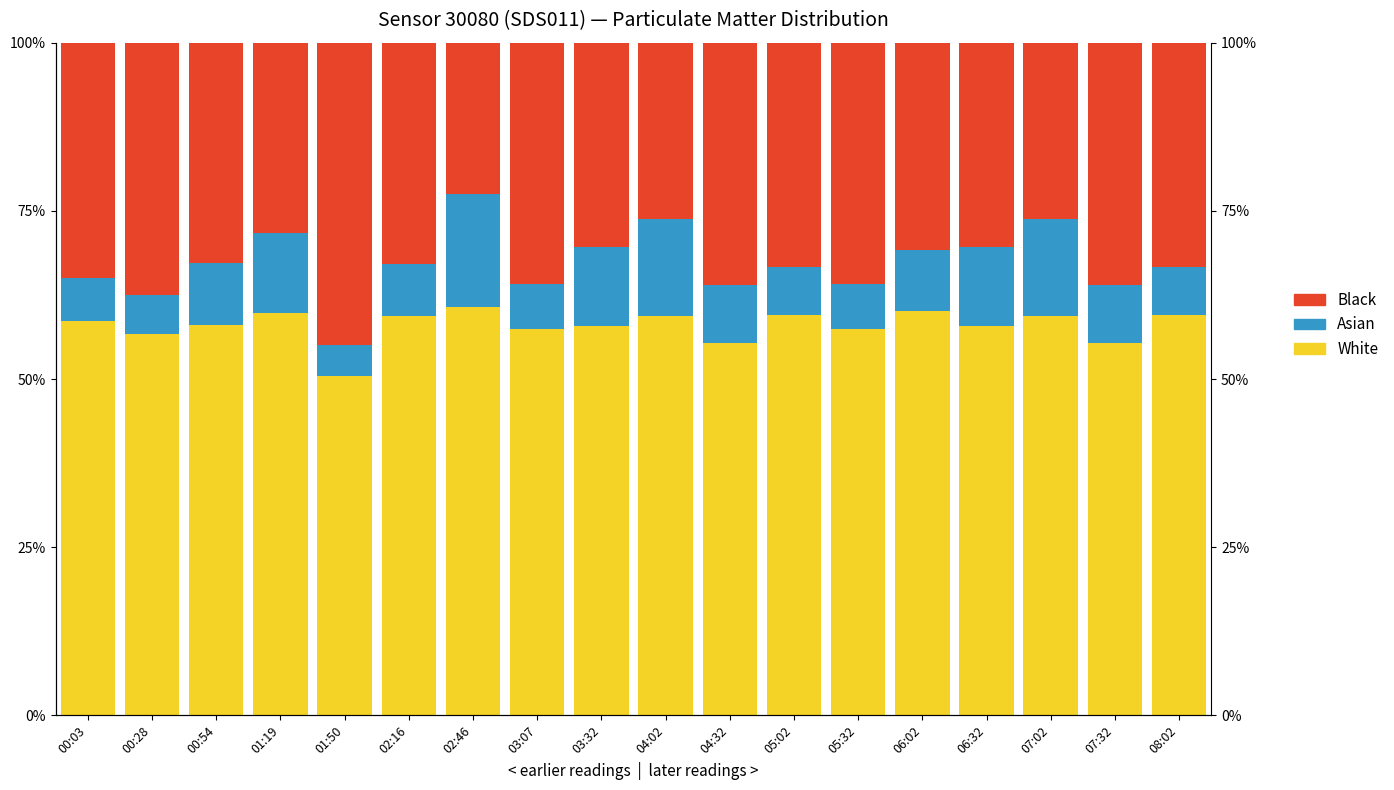

Reading left to right, list all the values displayed in this chart.

White: 58.6	56.7	58.1	59.8	50.4	59.4	60.7	57.5	57.9	59.4	55.4	59.6	57.5	60.2	57.9	59.4	55.4	59.6
Asian: 6.4	5.8	9.2	11.8	4.6	7.7	16.8	6.7	11.7	14.3	8.6	7.1	6.7	9.0	11.7	14.3	8.6	7.1
Black: 35.0	37.5	32.7	28.3	45.0	32.9	22.5	35.8	30.4	26.2	36.0	33.3	35.8	30.8	30.4	26.2	36.0	33.3